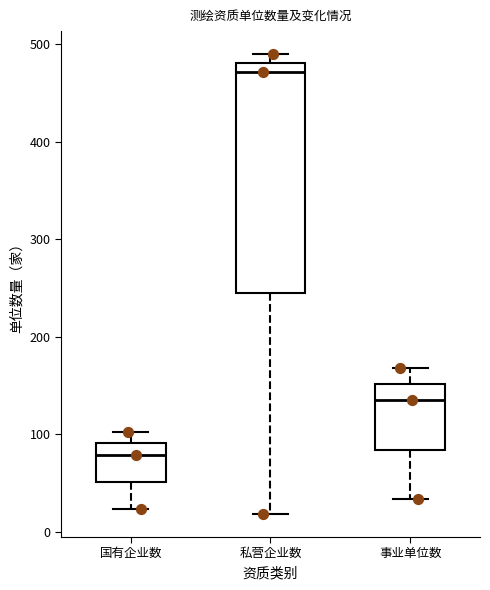

Reading left to right, transcribe this box plot: for each box, give where its median line is, the range the box spans, and where its two whiskers end, as read against the y-axis. The values are not printed on the chart, so give them approximately, as read against the axis.

国有企业数: median 80, box 50 to 90, whiskers 20 to 100
私营企业数: median 470, box 250 to 480, whiskers 20 to 490
事业单位数: median 140, box 80 to 150, whiskers 30 to 170